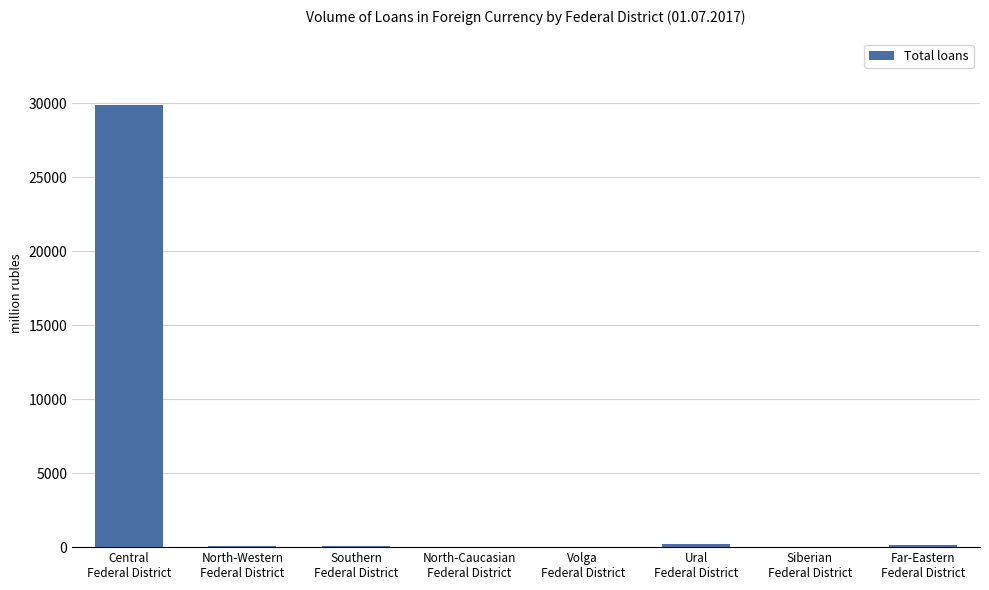

Which has a higher value, Central
Federal District or Southern
Federal District?

Central
Federal District